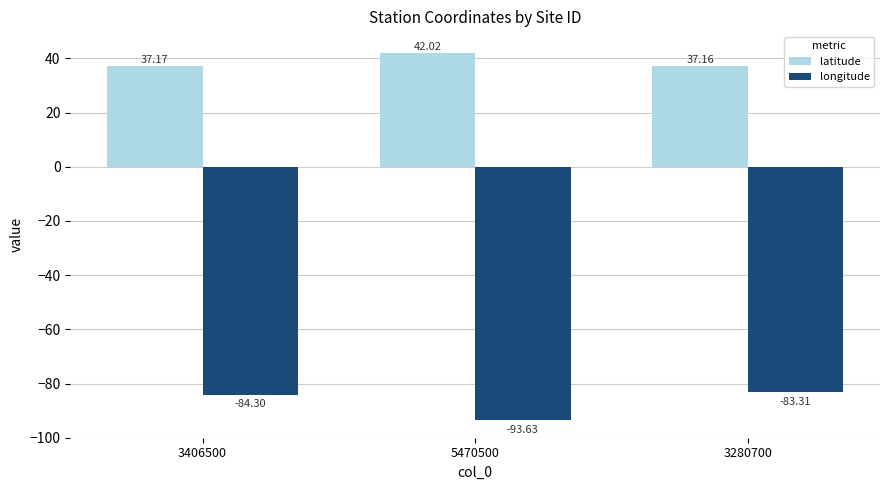

What position from the right is 5470500?

2